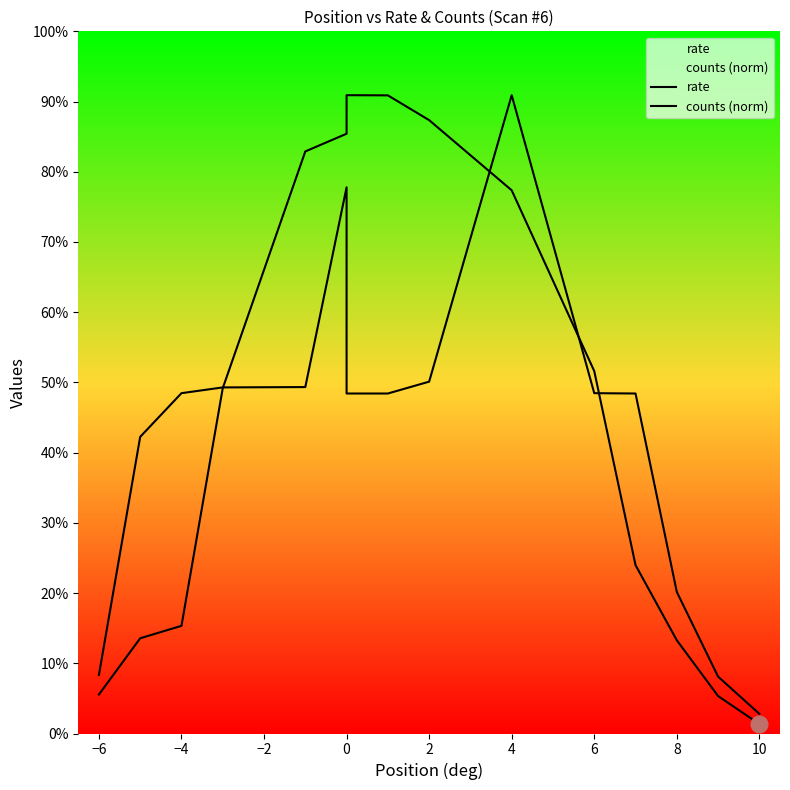

How many lines are shown in the chart?

2